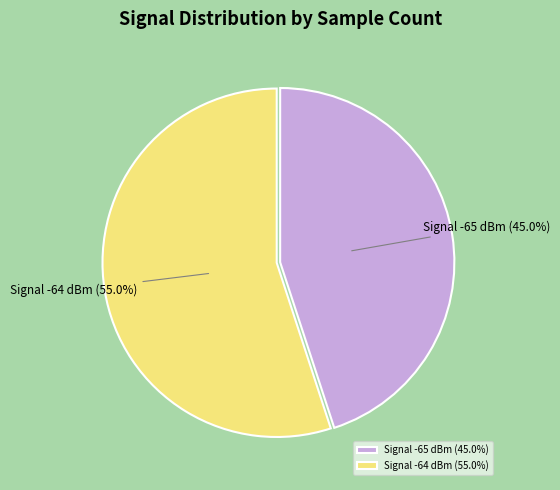

Which slice is the largest?

Signal -64 dBm (55.0%)